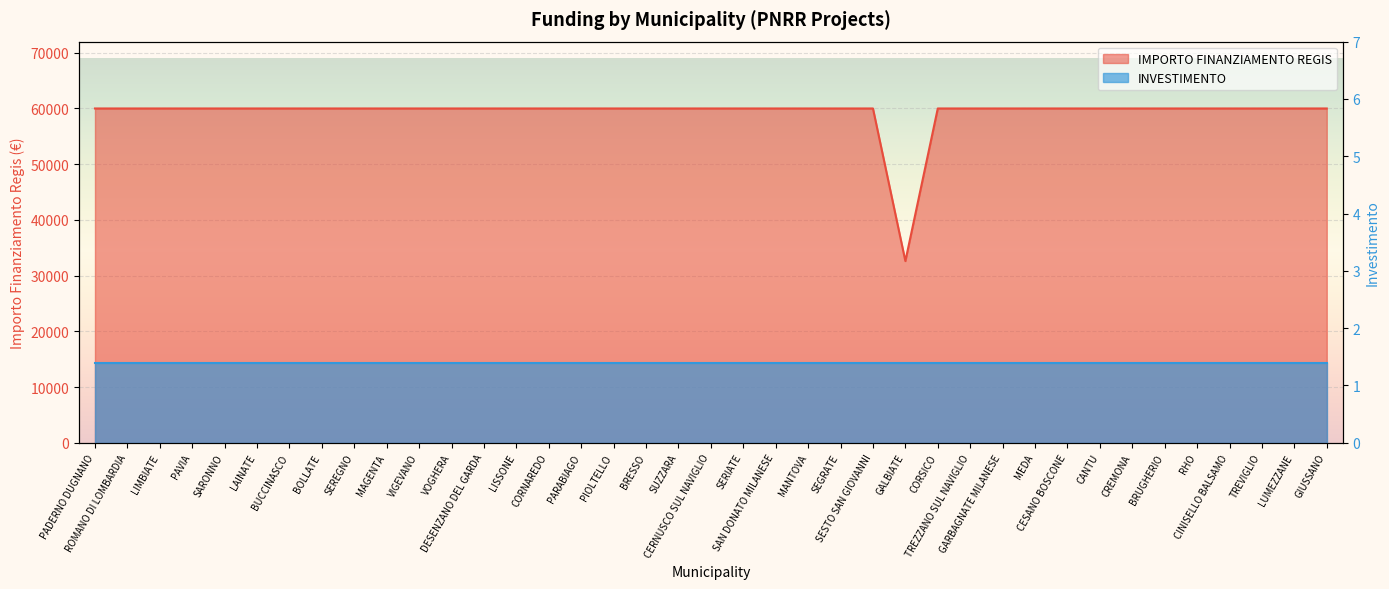

What is the label of the 26th point from the left?

GALBIATE